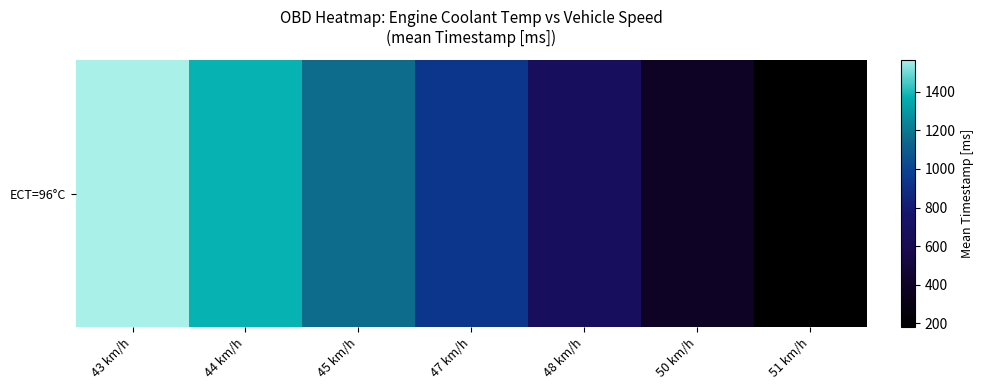

List the labels in order of value, largest first.

43 km/h, 44 km/h, 45 km/h, 47 km/h, 48 km/h, 50 km/h, 51 km/h